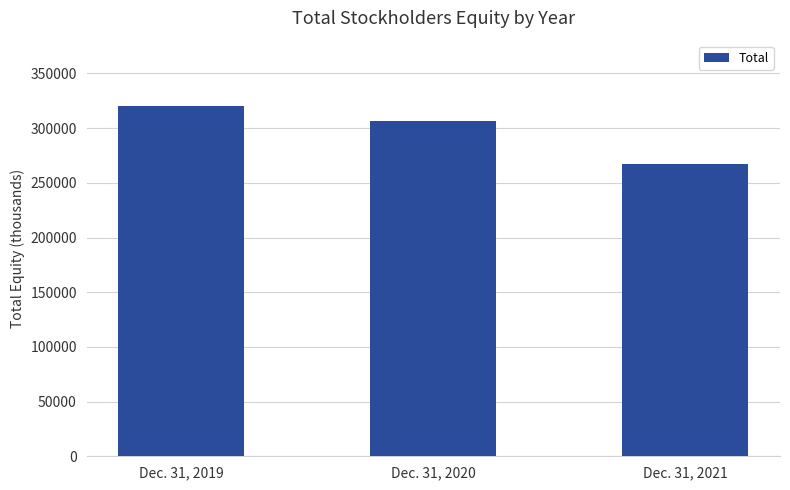

What is the minimum value shown in the chart?

266937